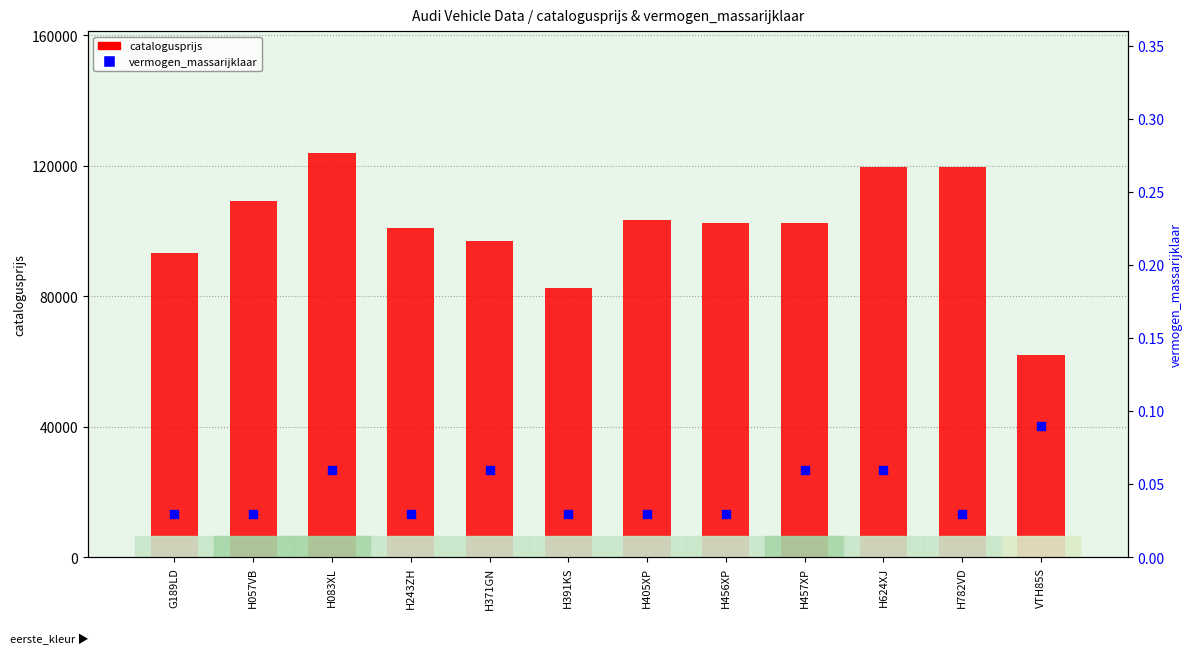

At how many categories does at least one series exceed 63045?

11